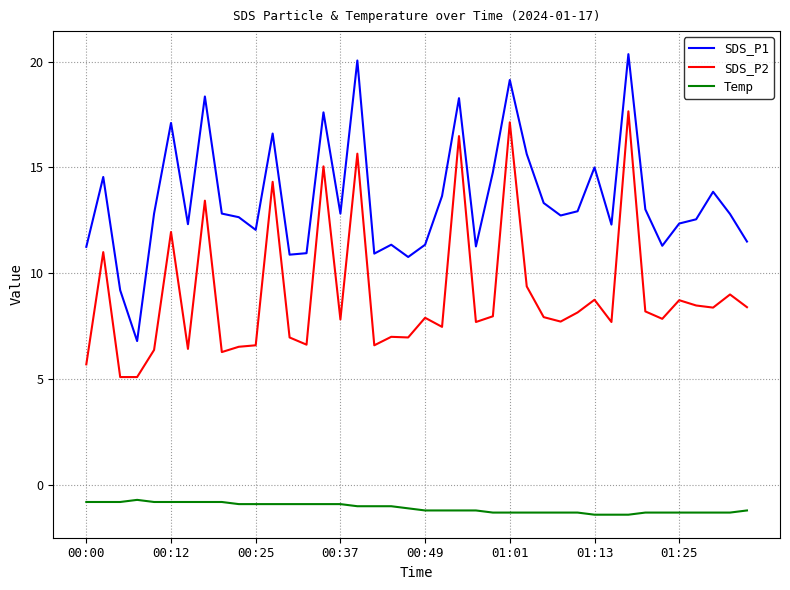

Which series has the largest total across all categories?

SDS_P1